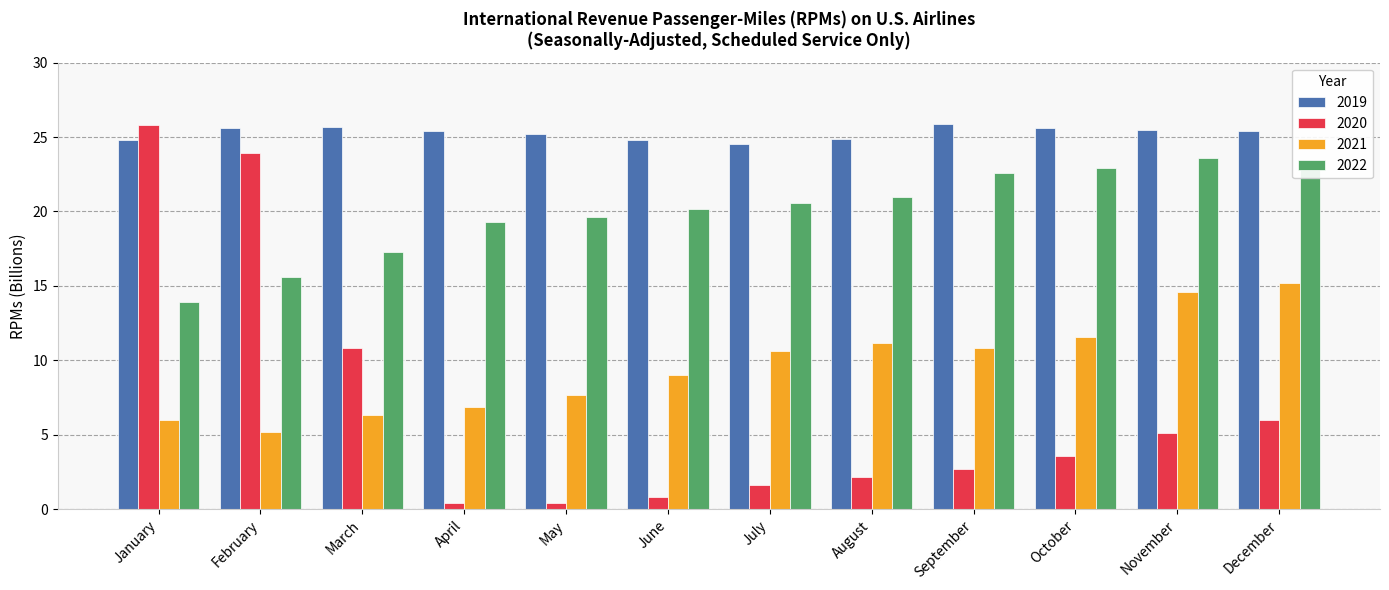

What is the difference between the 2021 values at June and July?

1.6